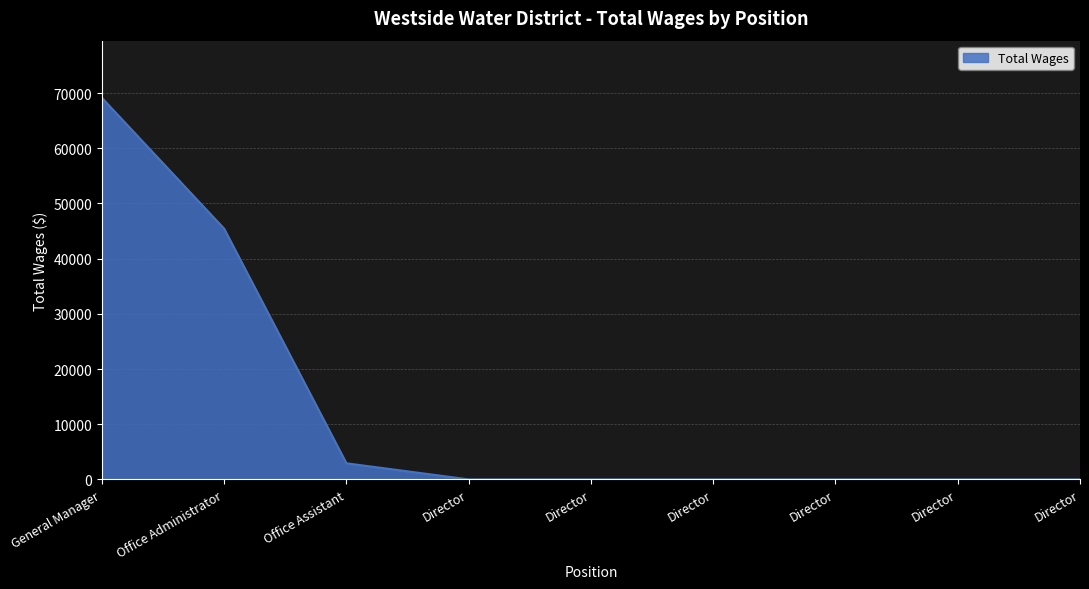

What is the label of the 4th point from the left?

Director